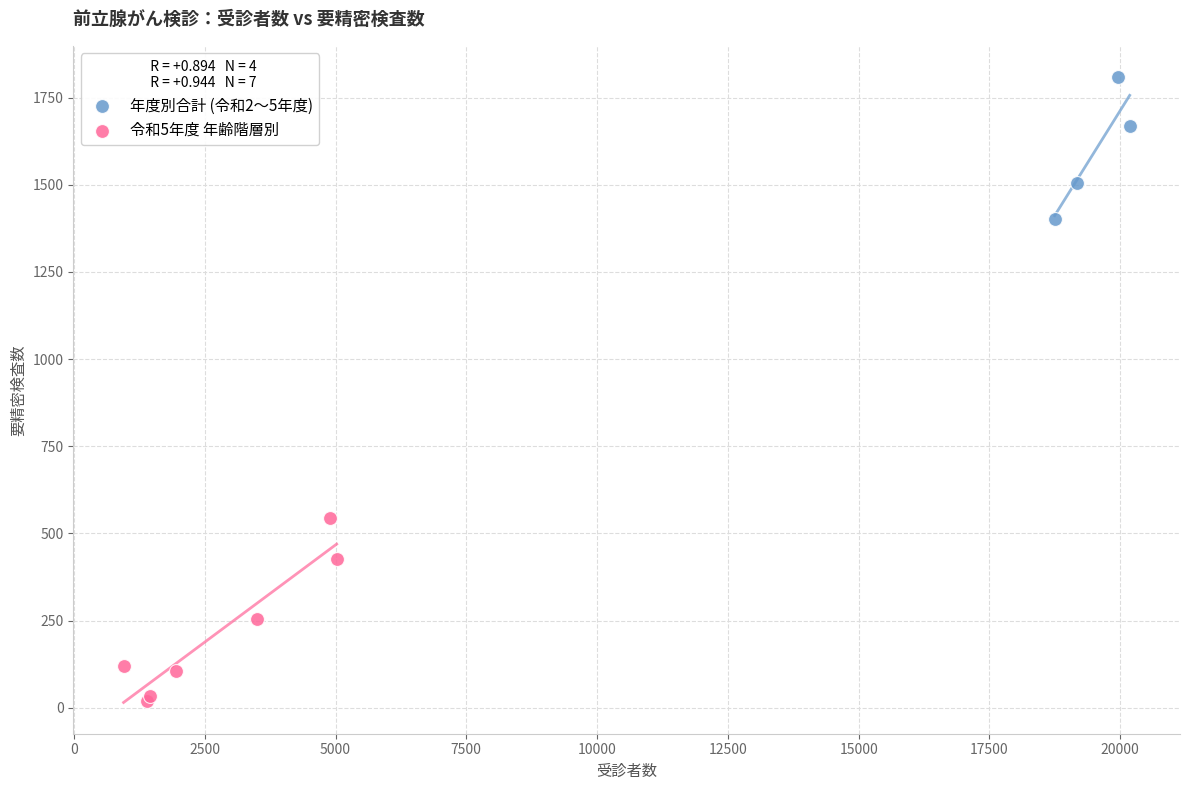

Which series reaches the minimum Y coordinate?

令和5年度 年齢階層別